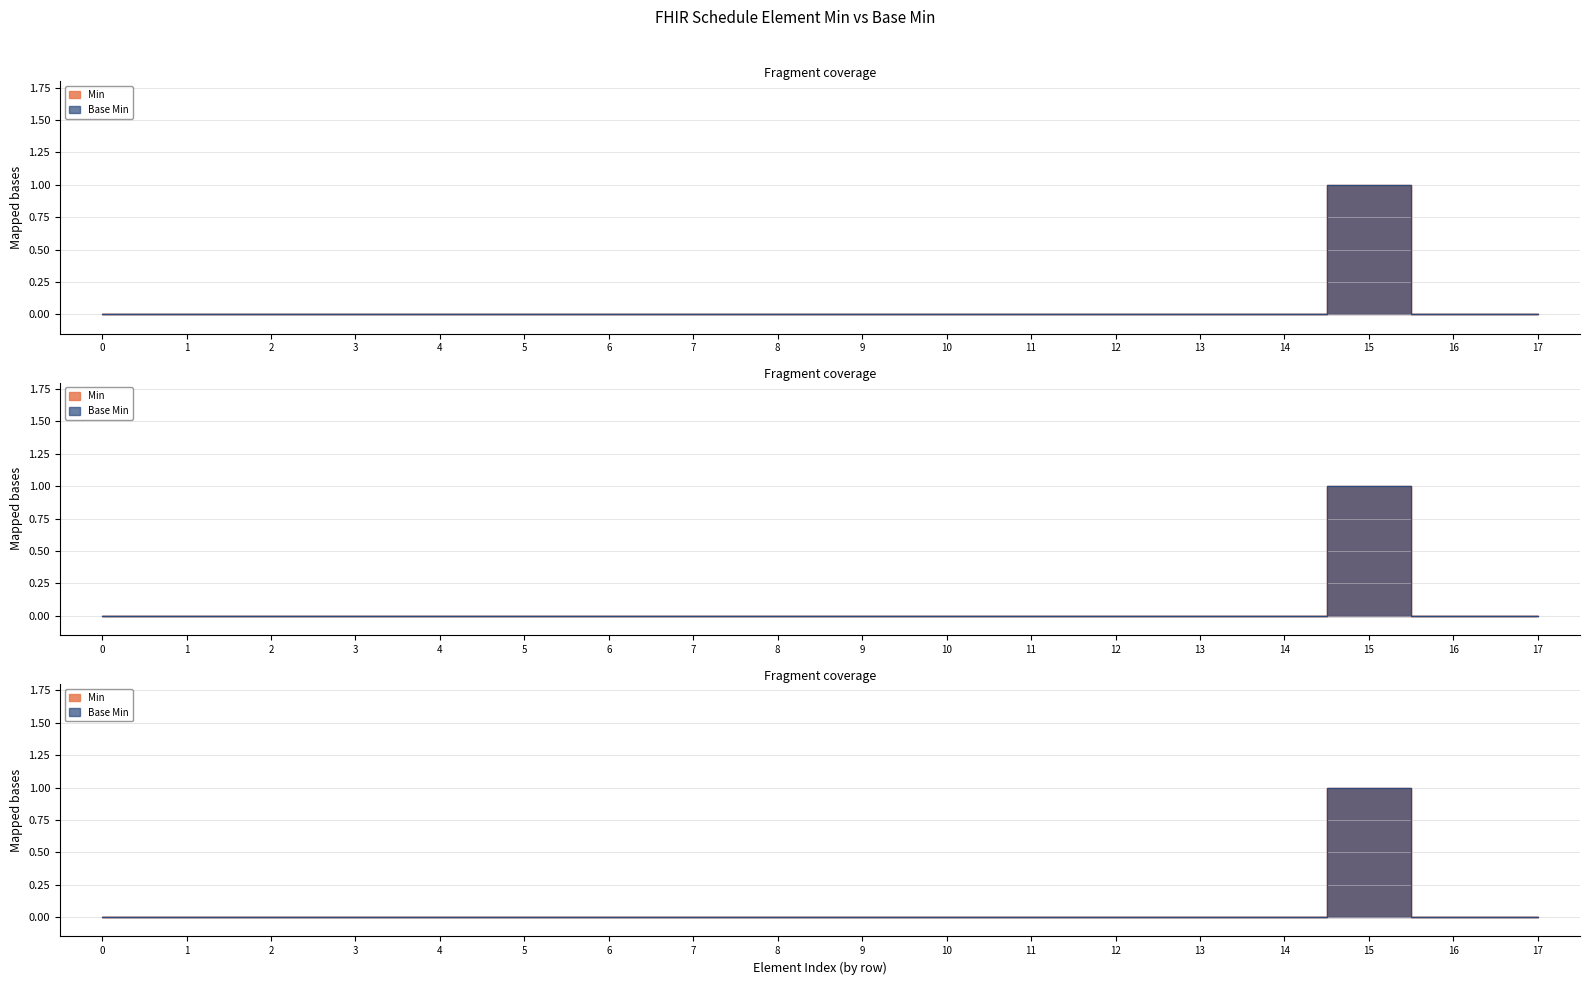

Which series has the largest total across all categories?

Min